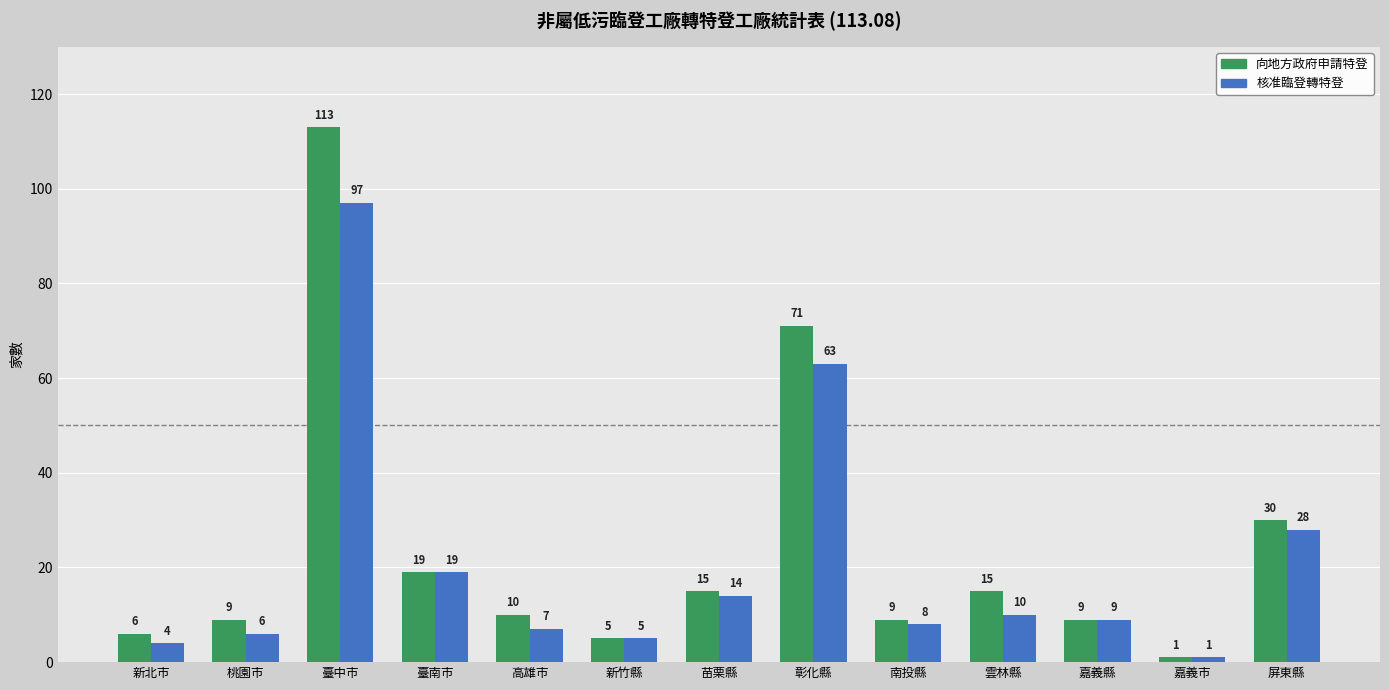

What is the smallest value displayed?

1